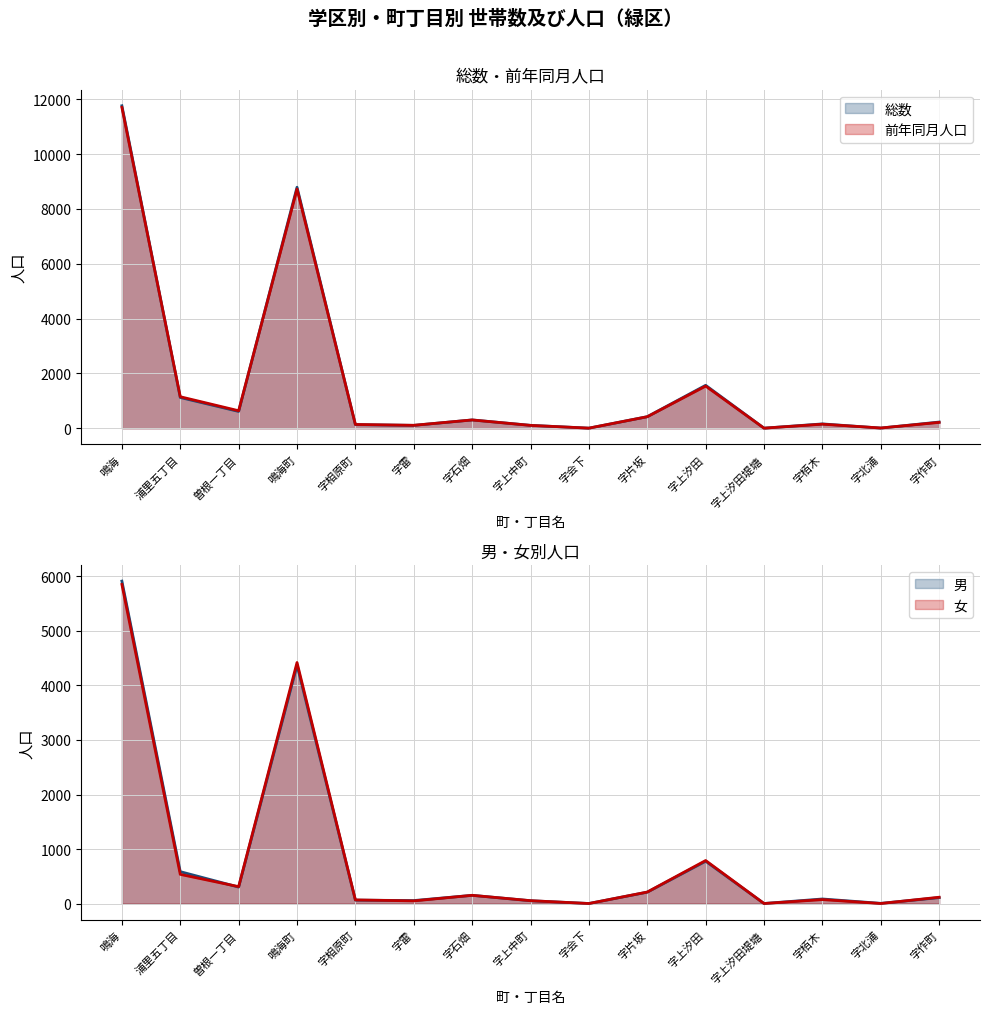

Read the 女 value at 字会下.

3